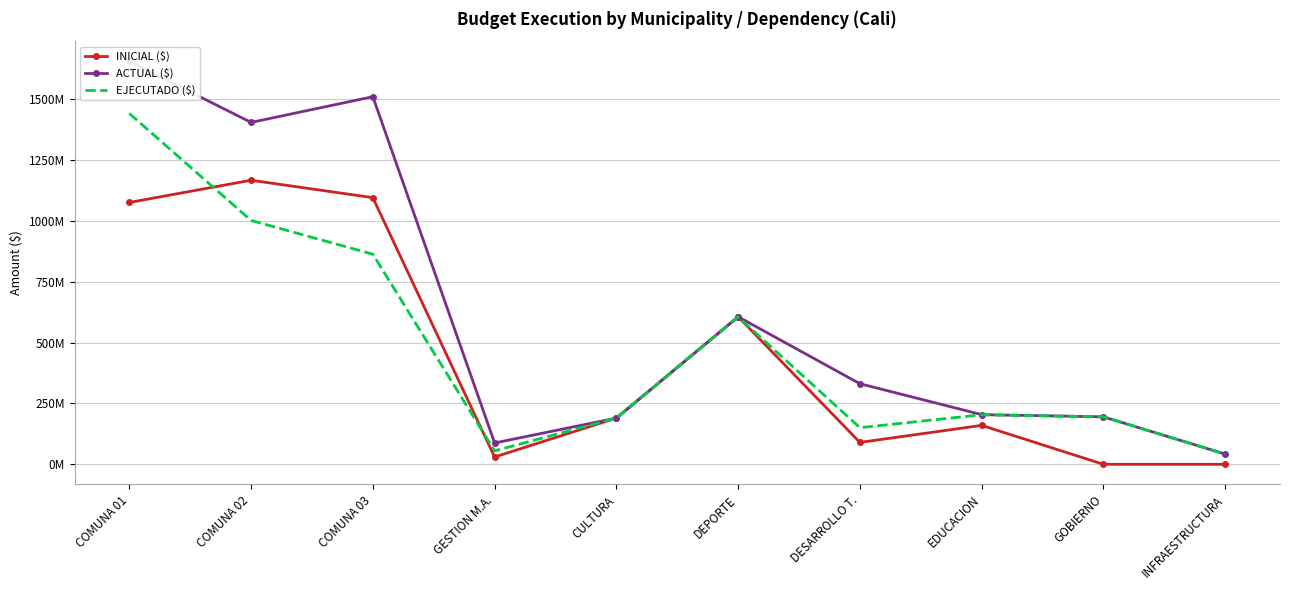

List the series in order of their peak value, highest first.

ACTUAL ($), EJECUTADO ($), INICIAL ($)